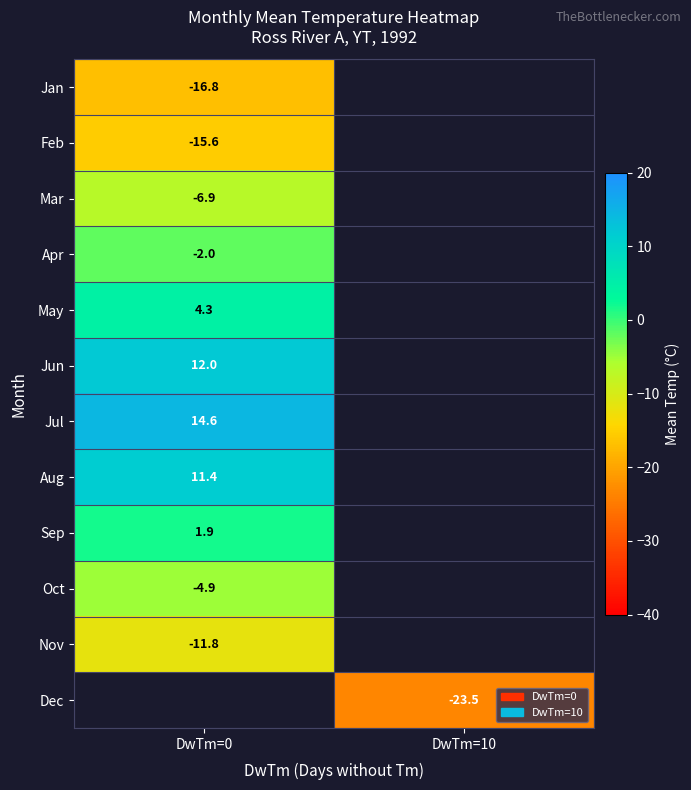

What is the spread (max minus min) of values at DwTm=0?

31.4